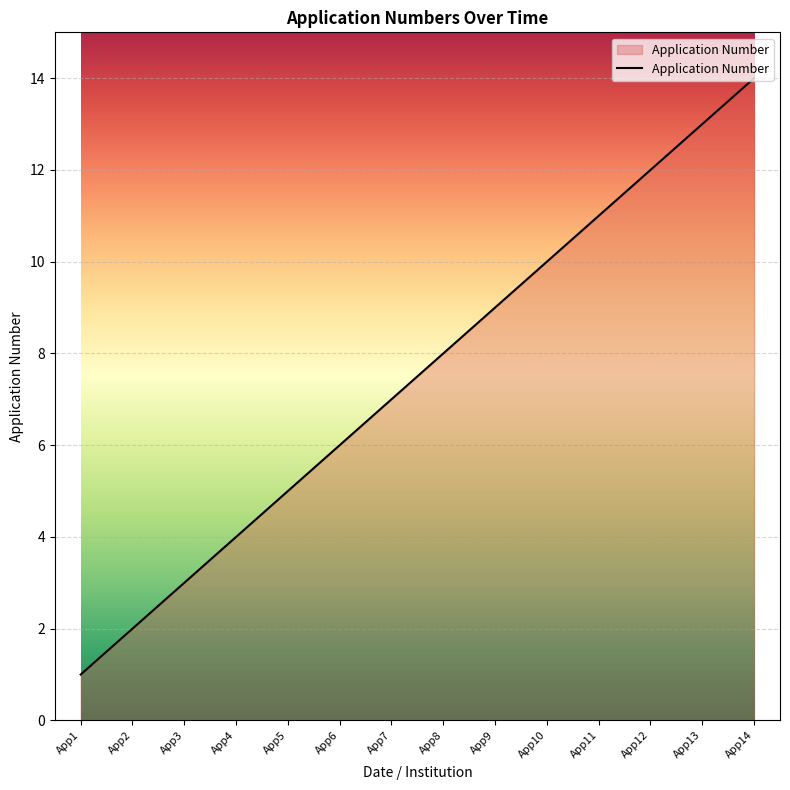

Approximately how many times larger is the value at App9 compared to App6?

1.5